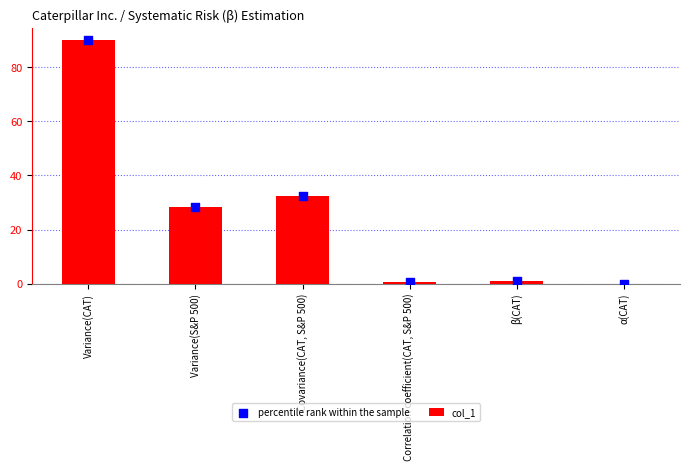

Which series contains the lowest Y value?

col_1